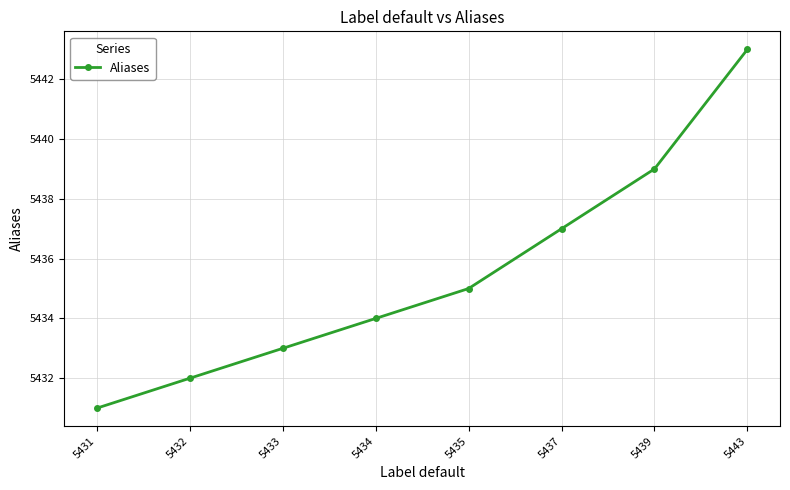

At which category does the chart reach its peak across all series?

5443